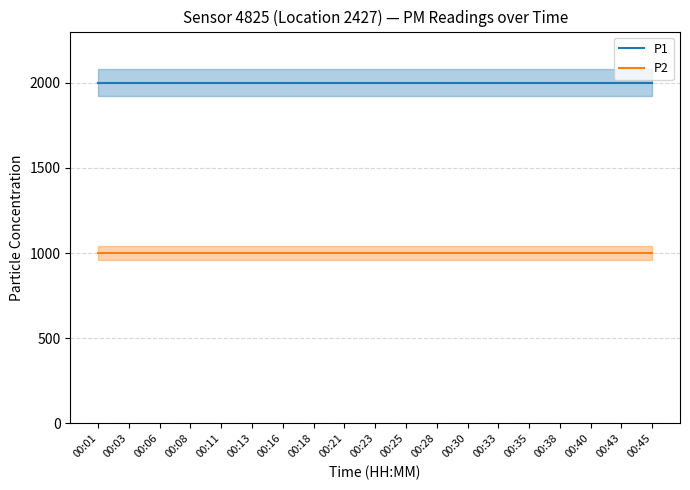

True or false: P2 and P1 cross at least once.

False